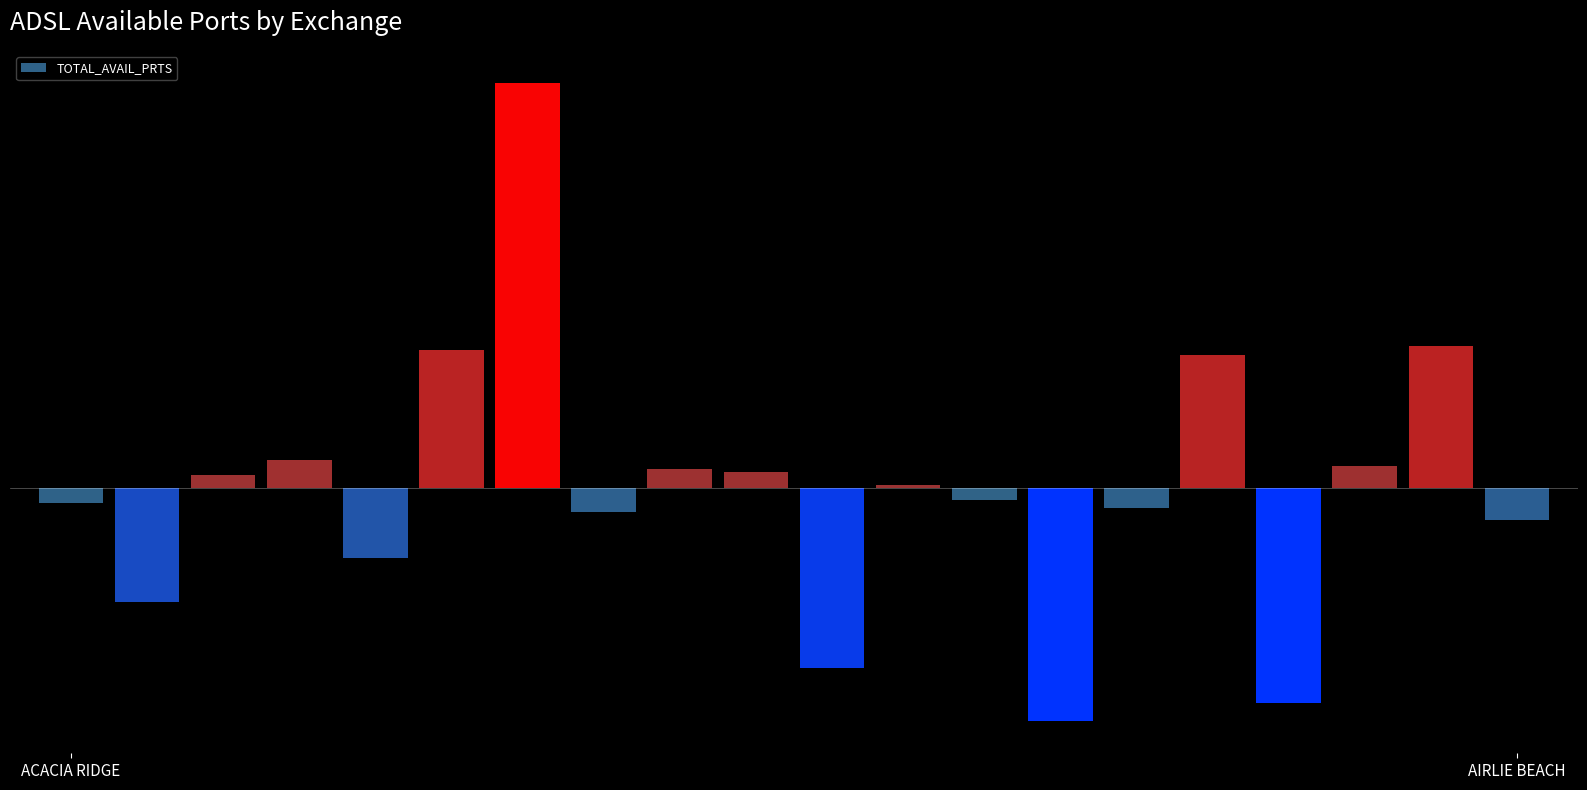

Reading left to right, list all the values displayed in this chart.

-20.6	-158.6	17.4	38.4	-97.6	192.4	564.4	-33.6	26.4	21.4	-250.6	3.4	-16.6	-325.6	-27.6	184.4	-299.6	30.4	197.4	-44.6